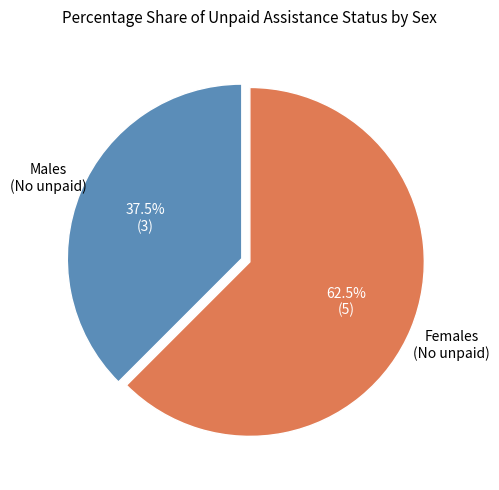

Is there any slice that represents more than half of the pie?

Yes